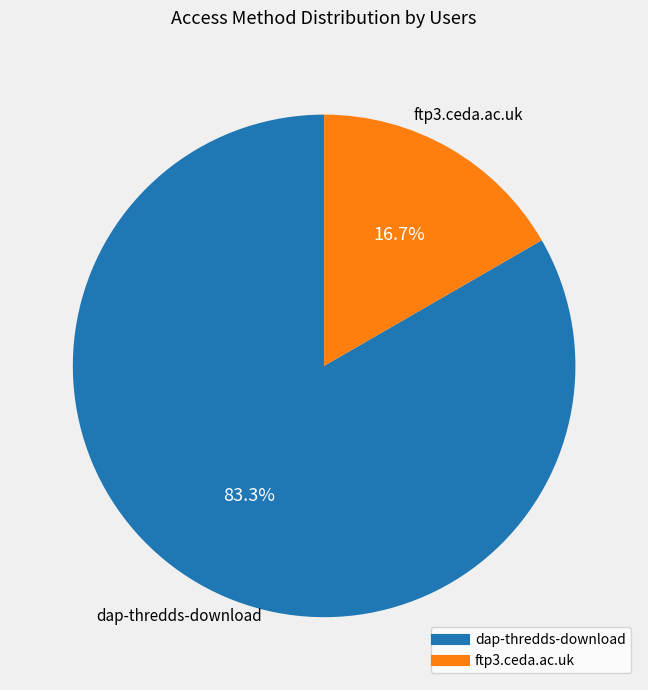

Between ftp3.ceda.ac.uk and dap-thredds-download, which is larger?

dap-thredds-download